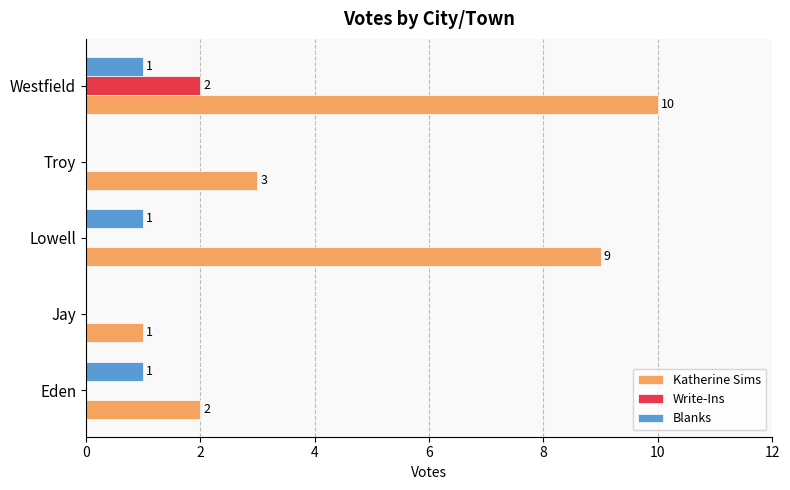

At which label does Katherine Sims reach its peak?

Westfield